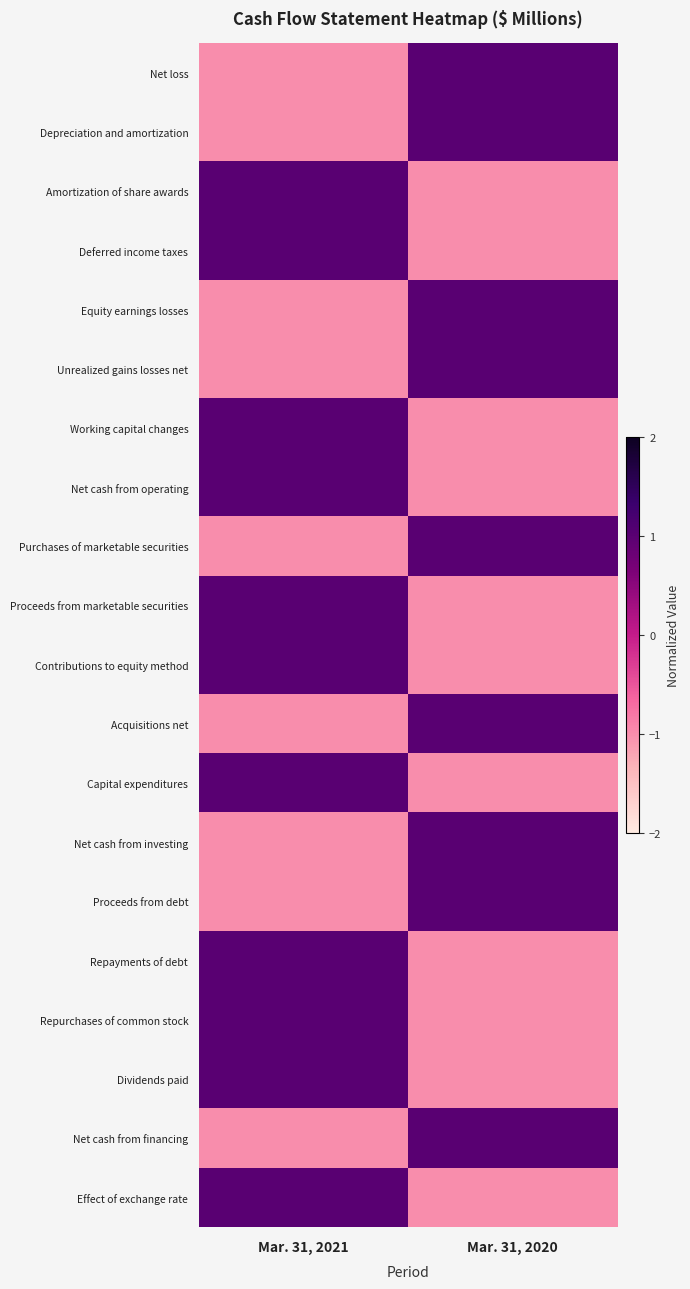

Between Mar. 31, 2021 and Mar. 31, 2020, which is larger?

Mar. 31, 2020